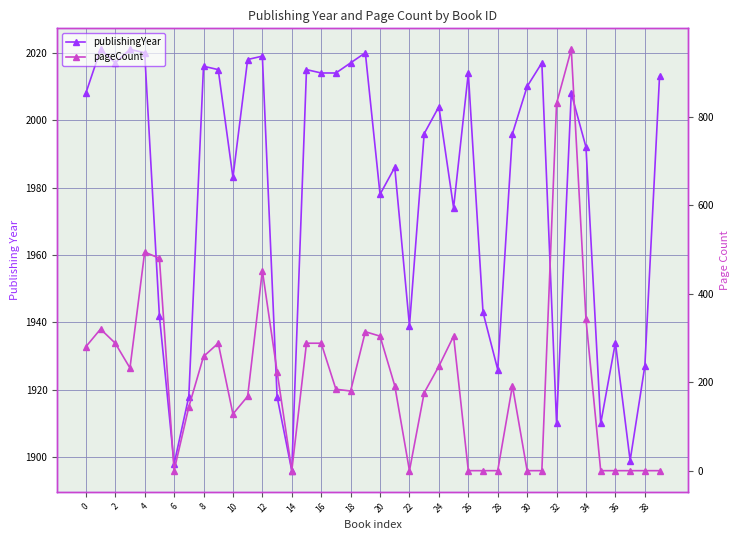

What is the total value across all series at 23?

2172